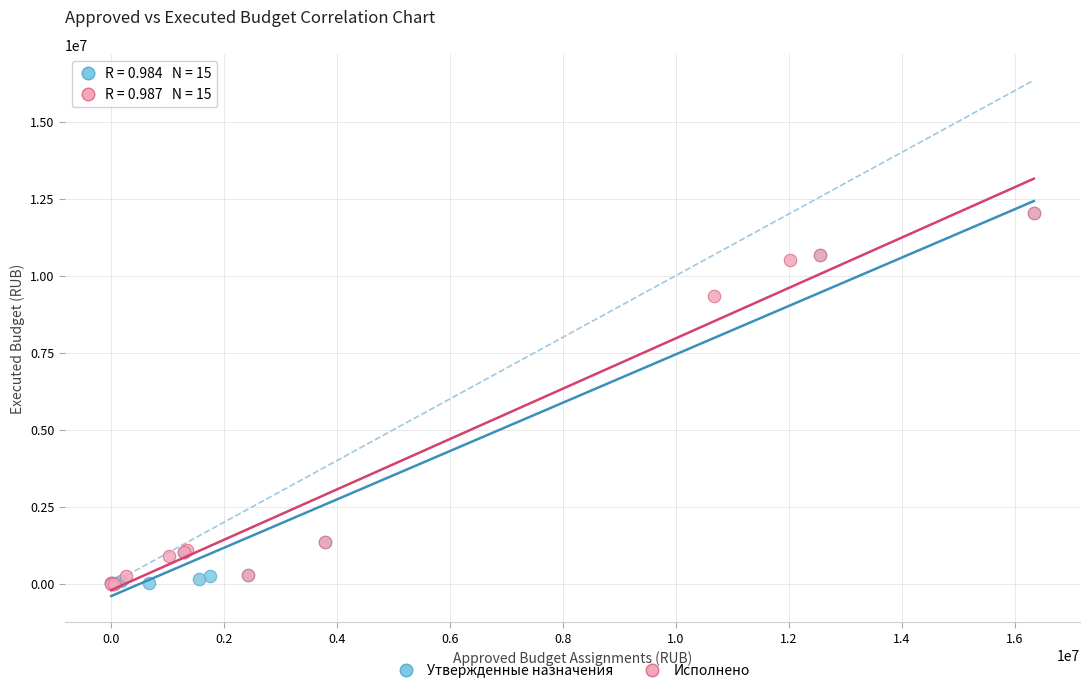

What are all the series names shown in the legend?

Утвержденные назначения, Исполнено